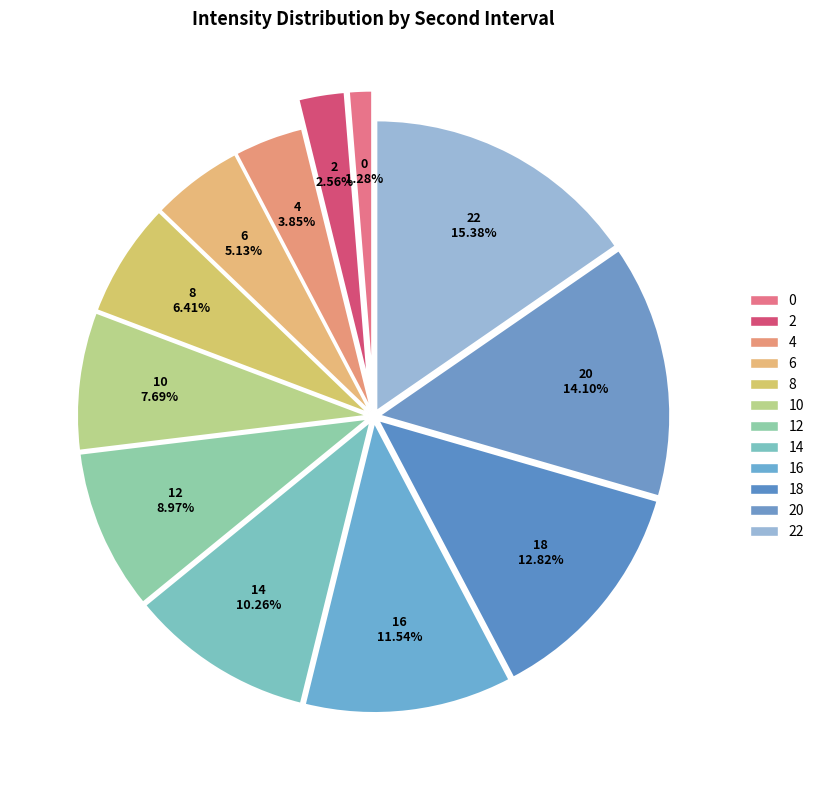

Is there a majority slice in this chart?

No